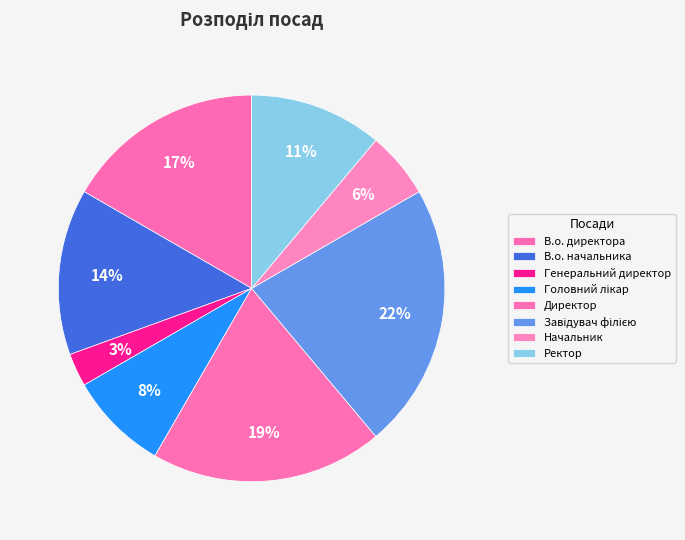

Which slice is the smallest?

Генеральний директор